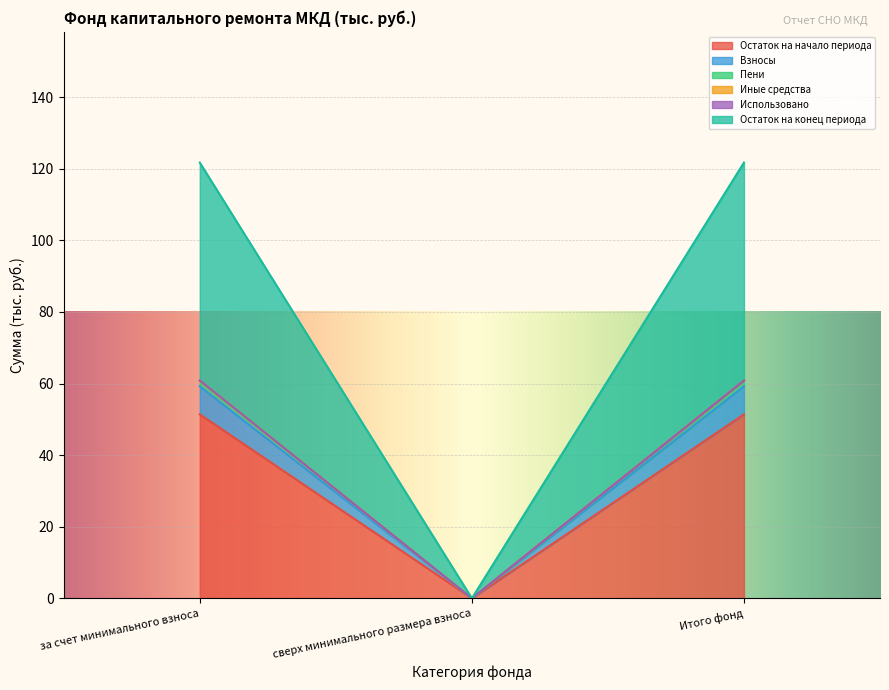

What is the value of the Взносы point at the 1st from the left?

59.2